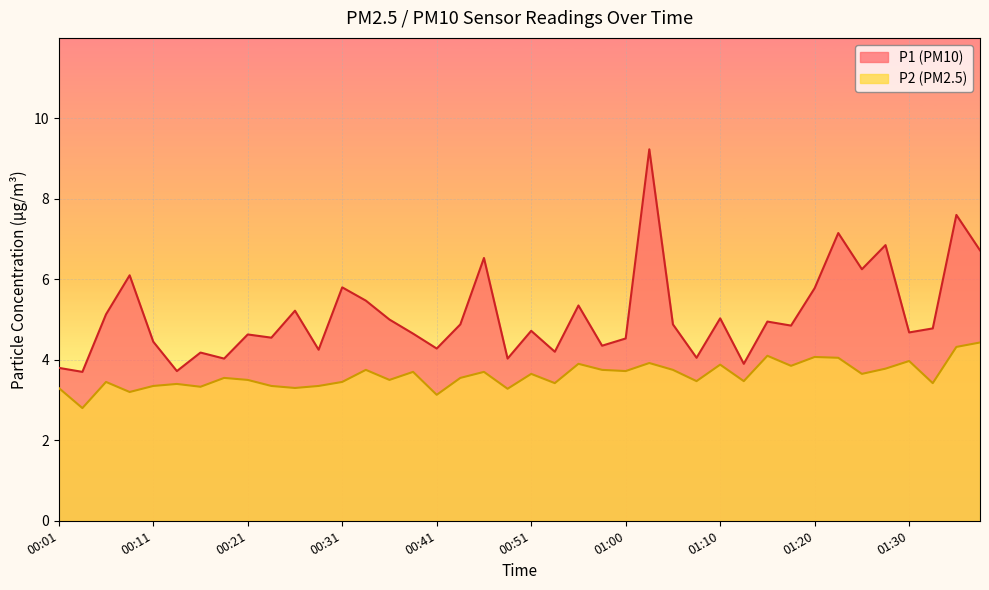

Where is P1 nearest to the value 6?

00:09